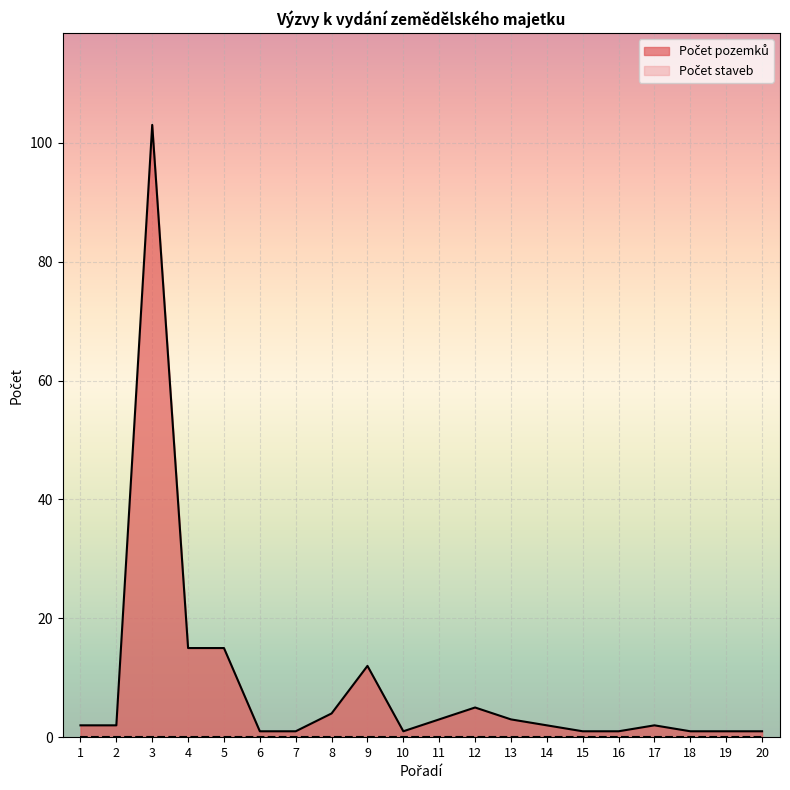

What is the smallest value displayed?

0